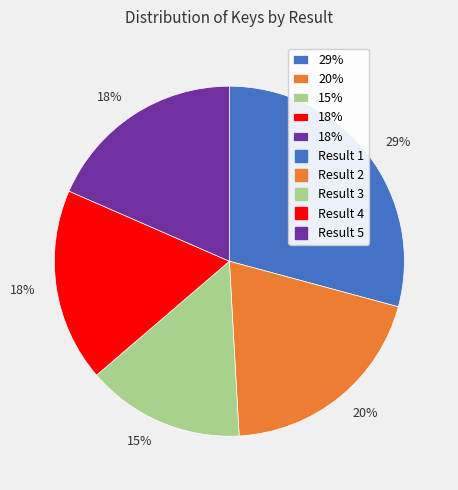

Count the number of slices in the pie.

5